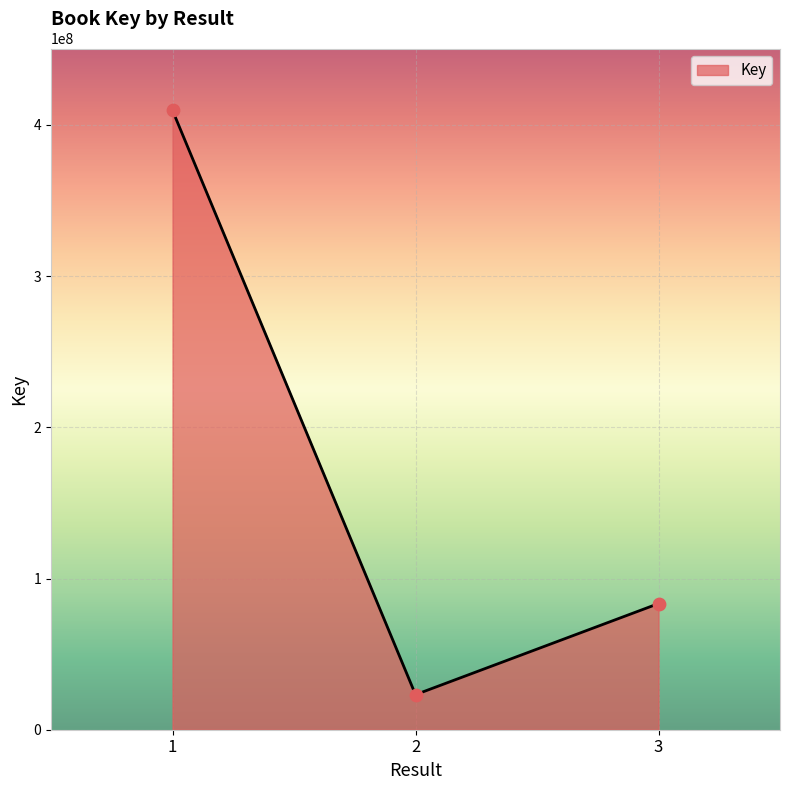

Which has a higher value, 3 or 2?

3